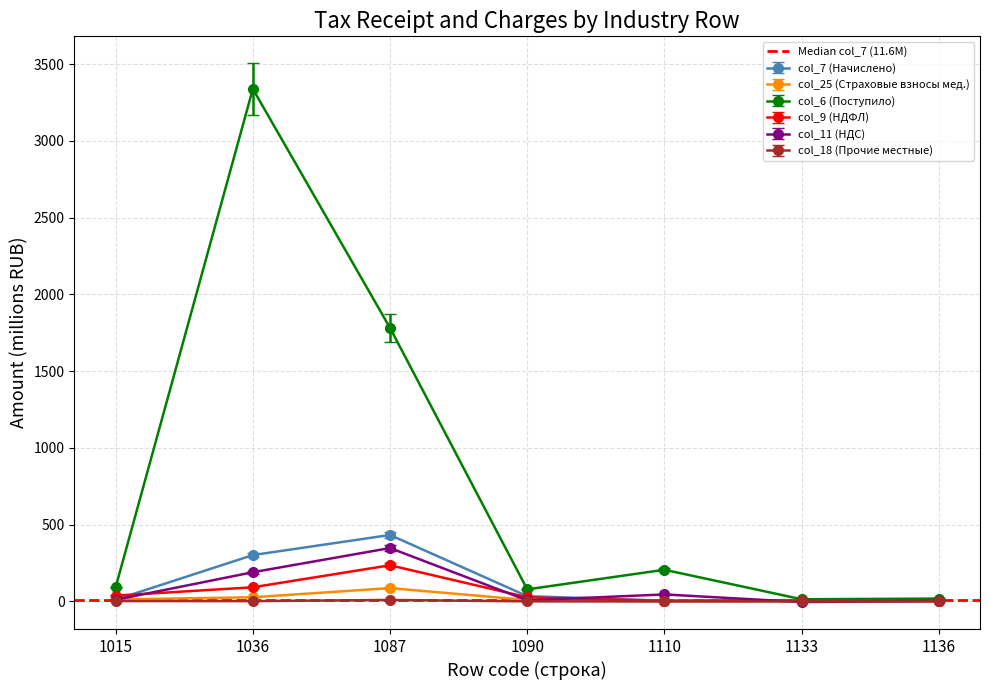

Rank the series at 1087 from highest to lowest value.

col_6, col_7, col_11, col_9, col_25, col_18